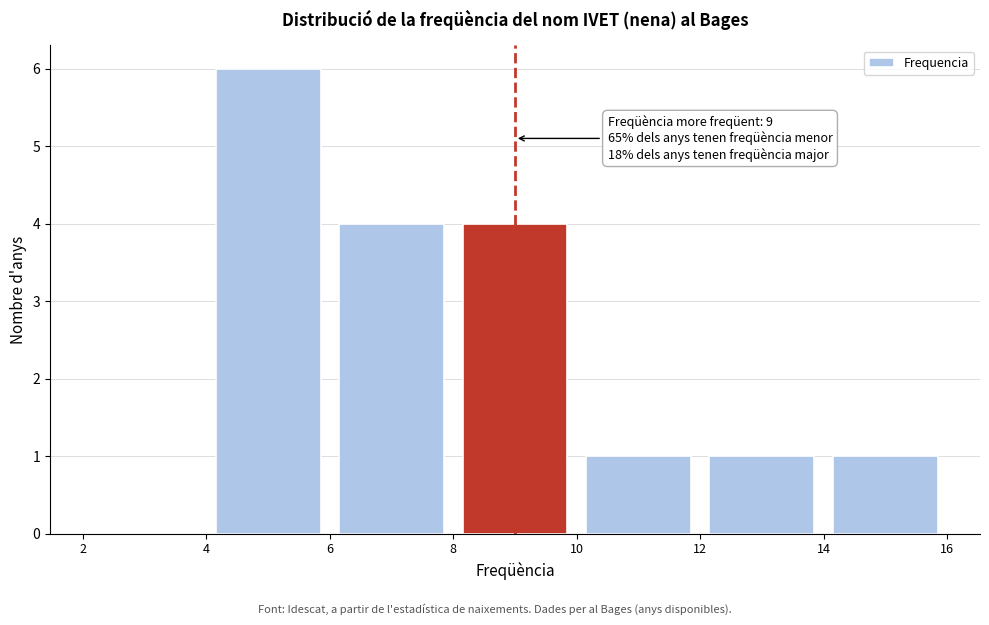

Which range on the x-axis has the tallest bar?

4 to 6